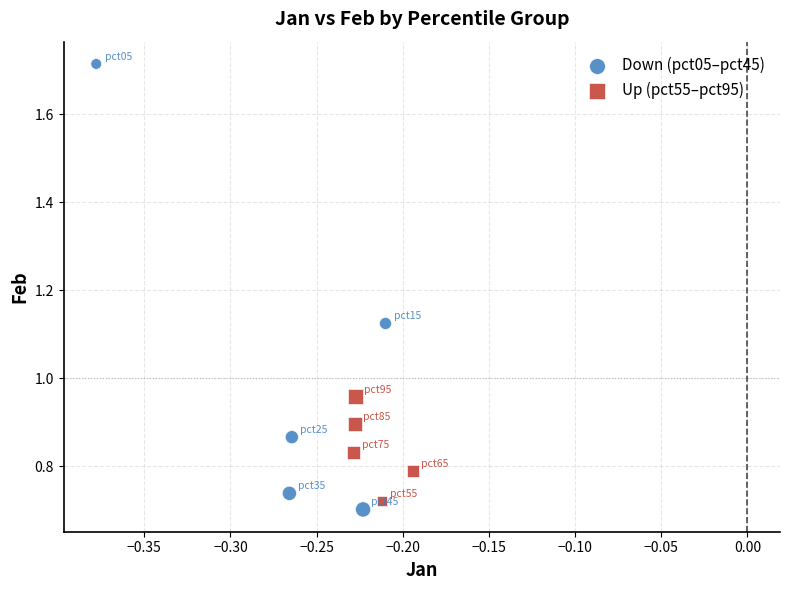

Which series reaches the maximum Y coordinate?

Down (pct05–pct45)